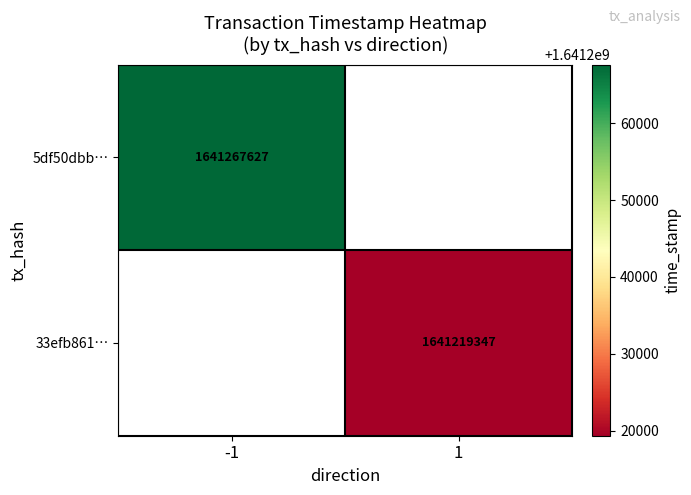

Is it true that 5df50dbb… equals 727221427 at -1?

False